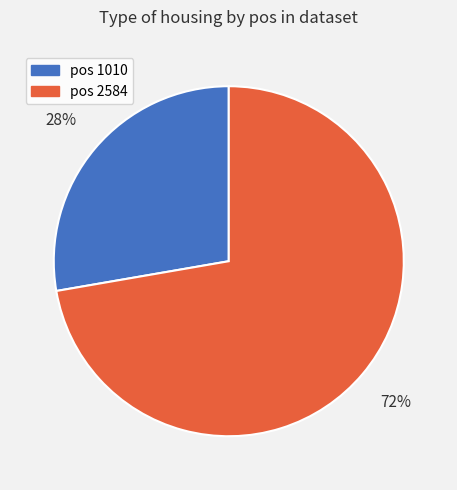

Which category has the smallest portion of the pie?

pos 1010